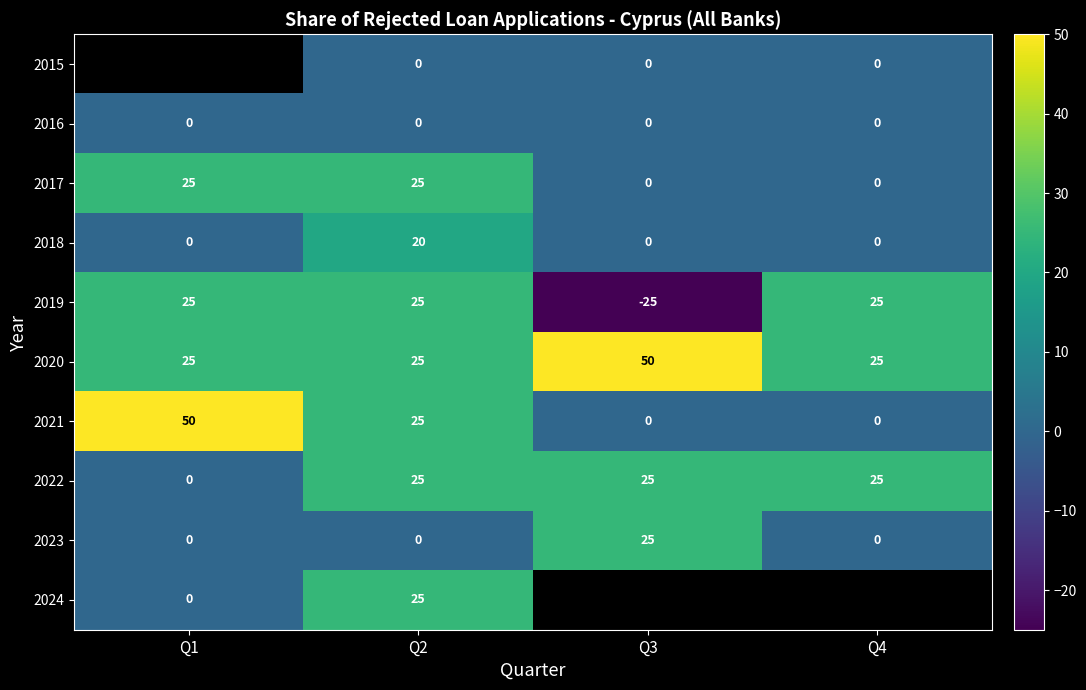

The value of 2022 at Q3 is 25. True or false?

True